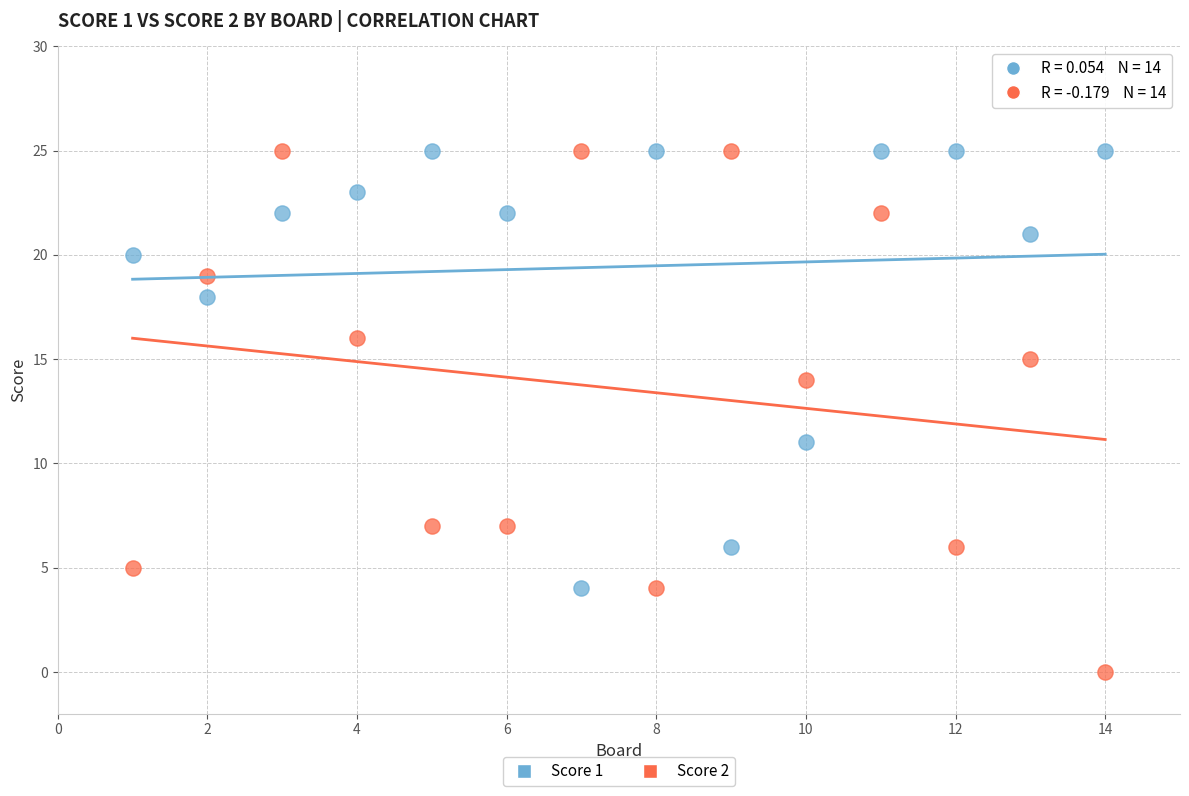

What is the X range (max minus min) for the scatter plot?

13